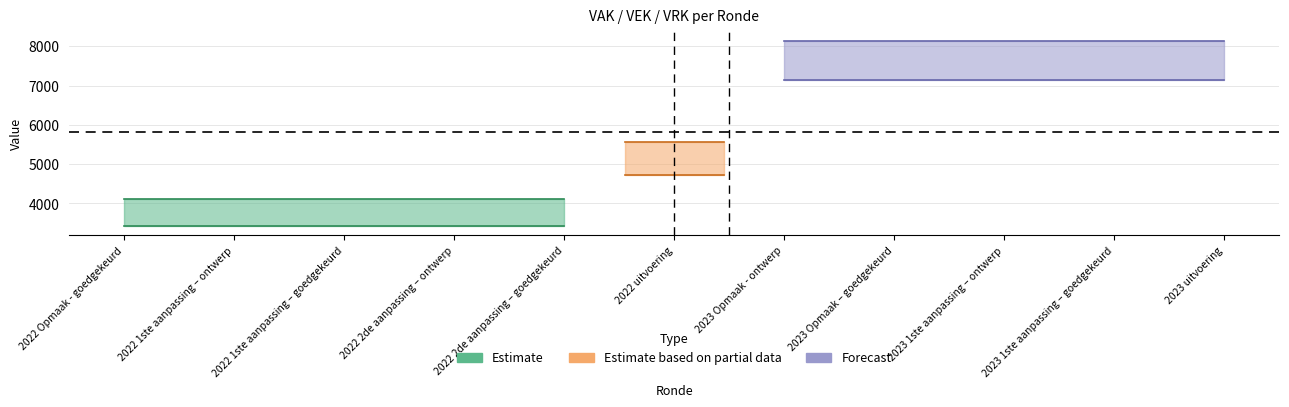

How many VEK values are between 3923 and 7836?

11